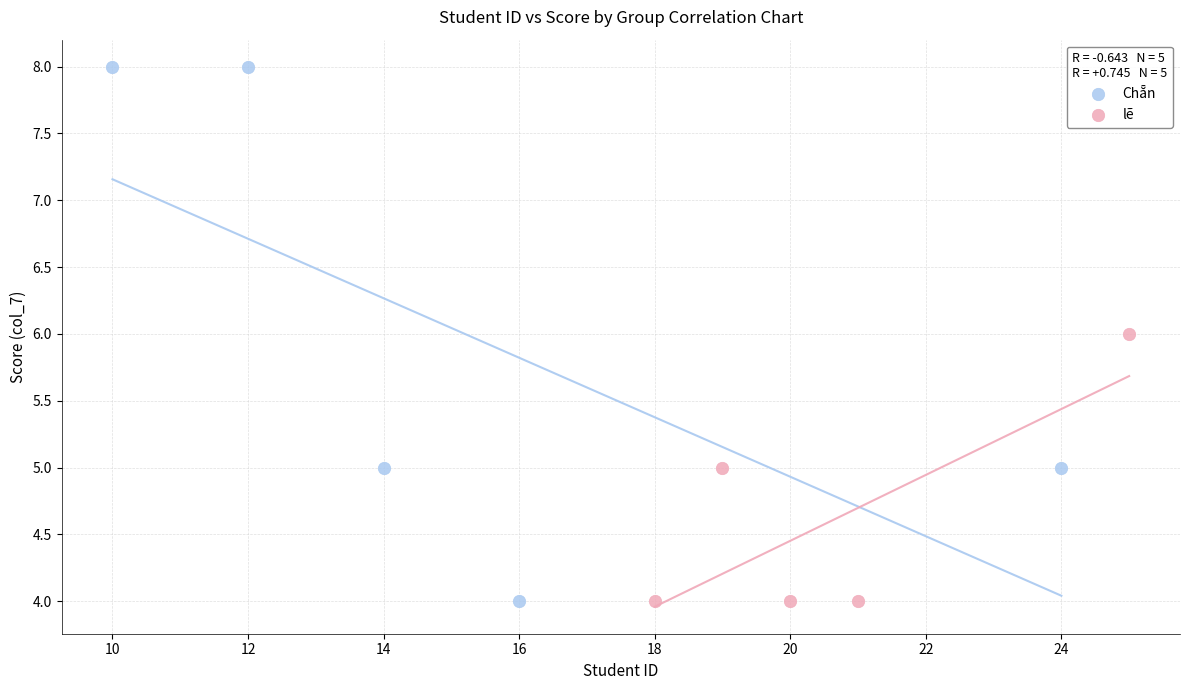

Which series contains the highest Y value?

Chẵn